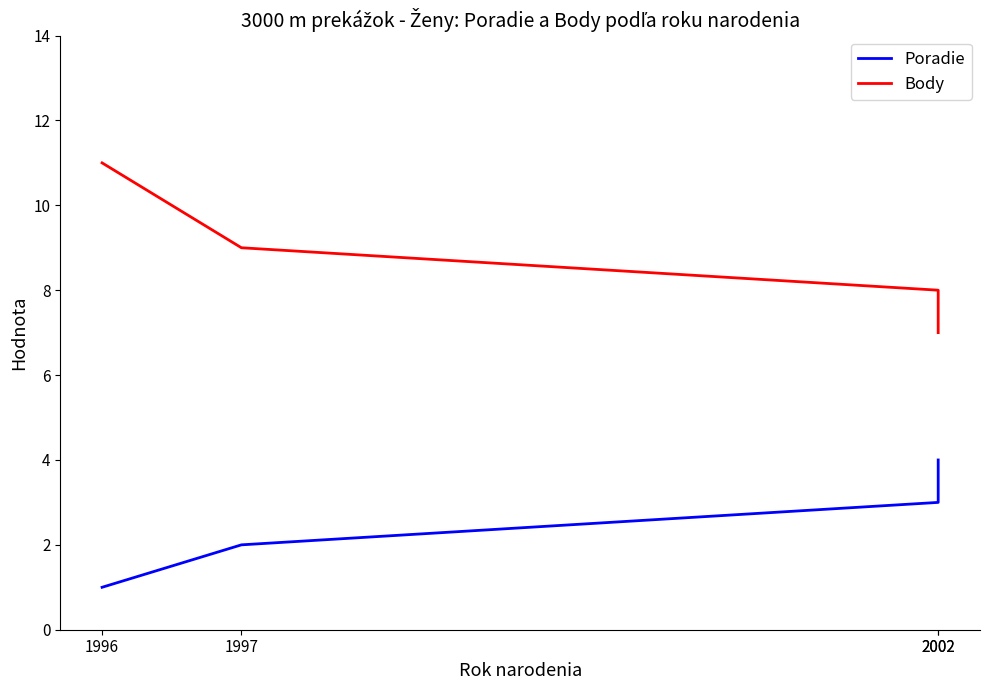

Between 1996 and 2002, which is larger?

2002